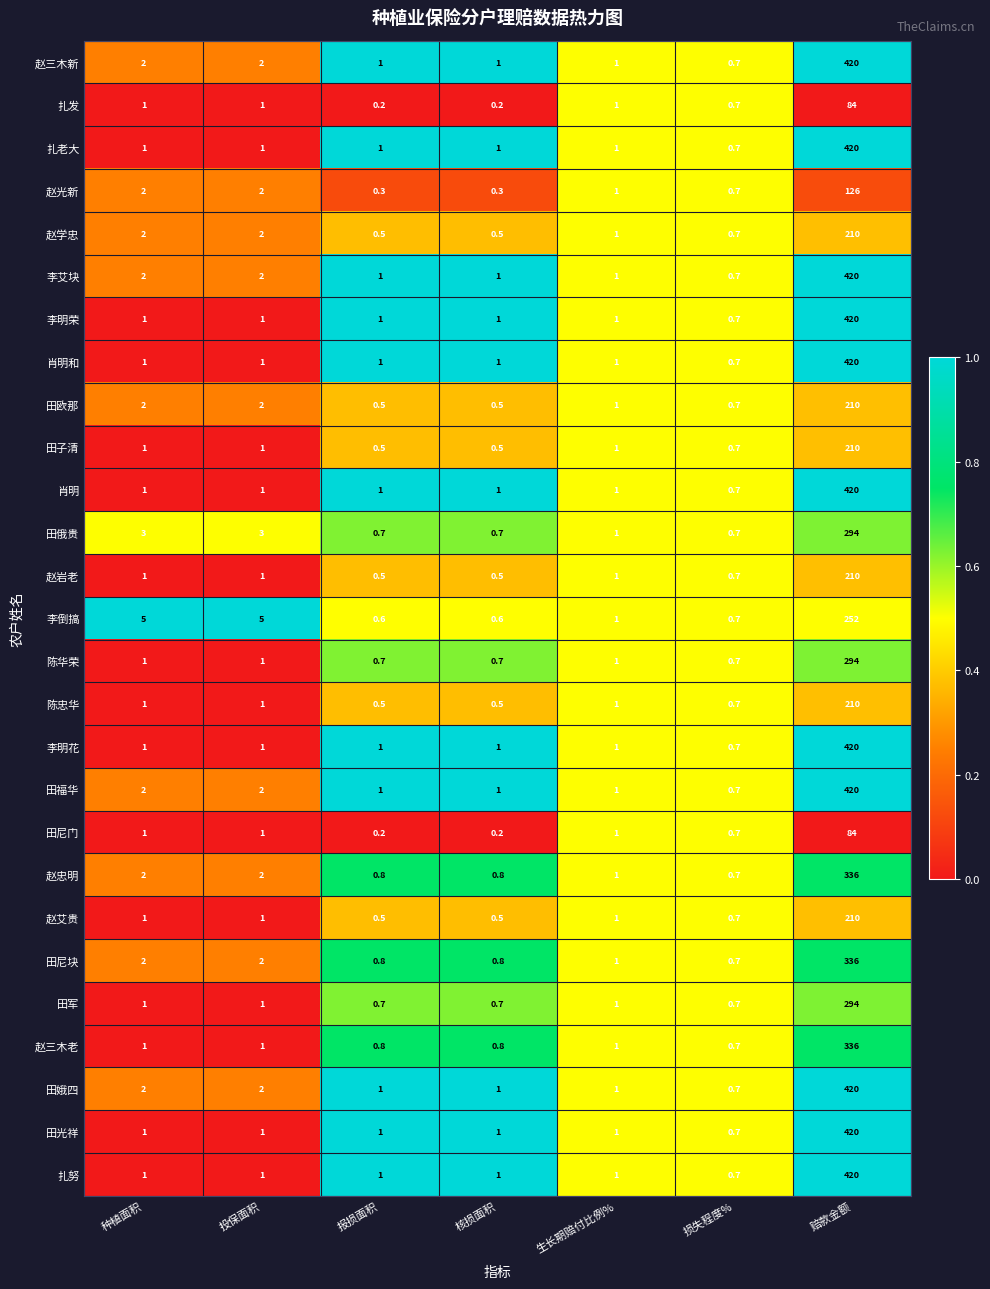

The value of 田俄贵 at 生长期赔付比例% is 1.0. True or false?

True